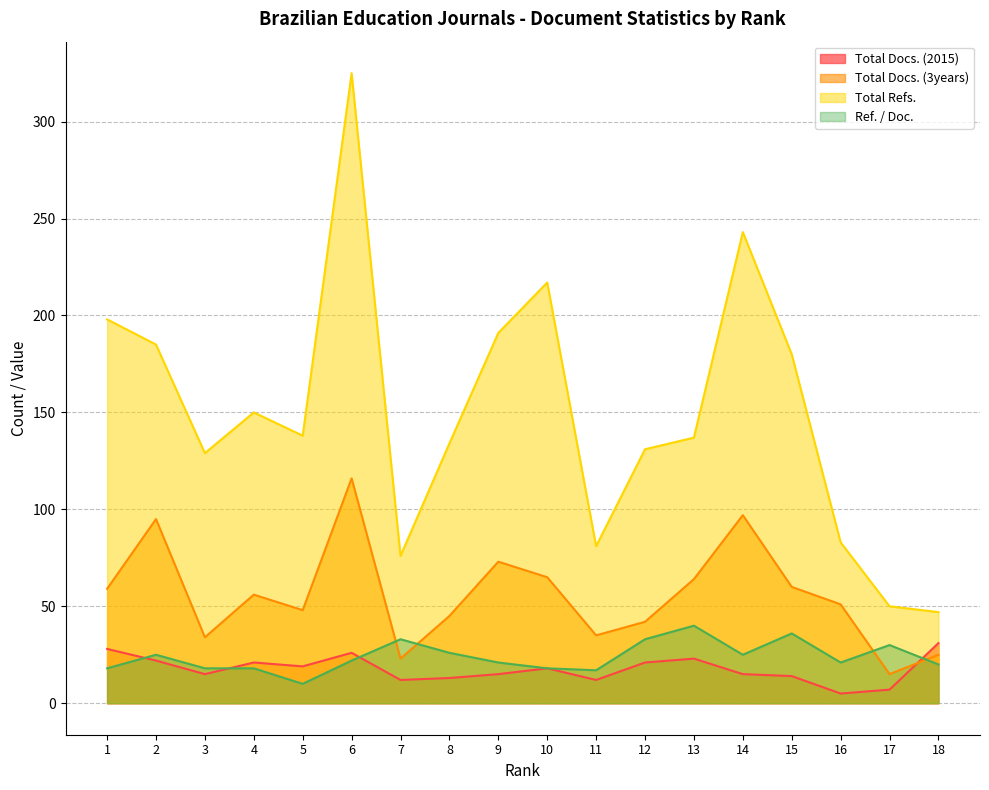

How many lines are shown in the chart?

4